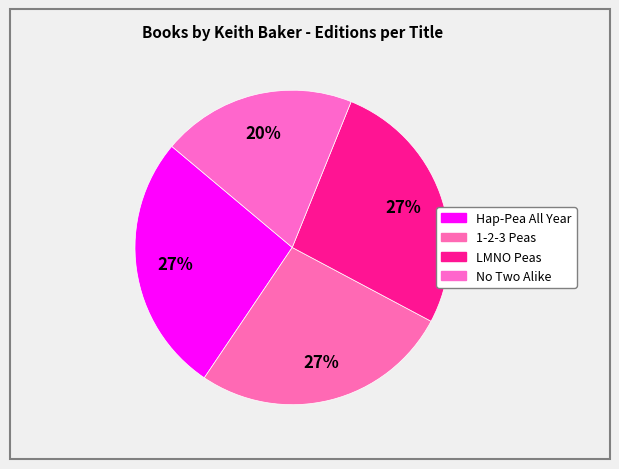

How much of the chart is everything except 1-2-3 Peas?

73.3%